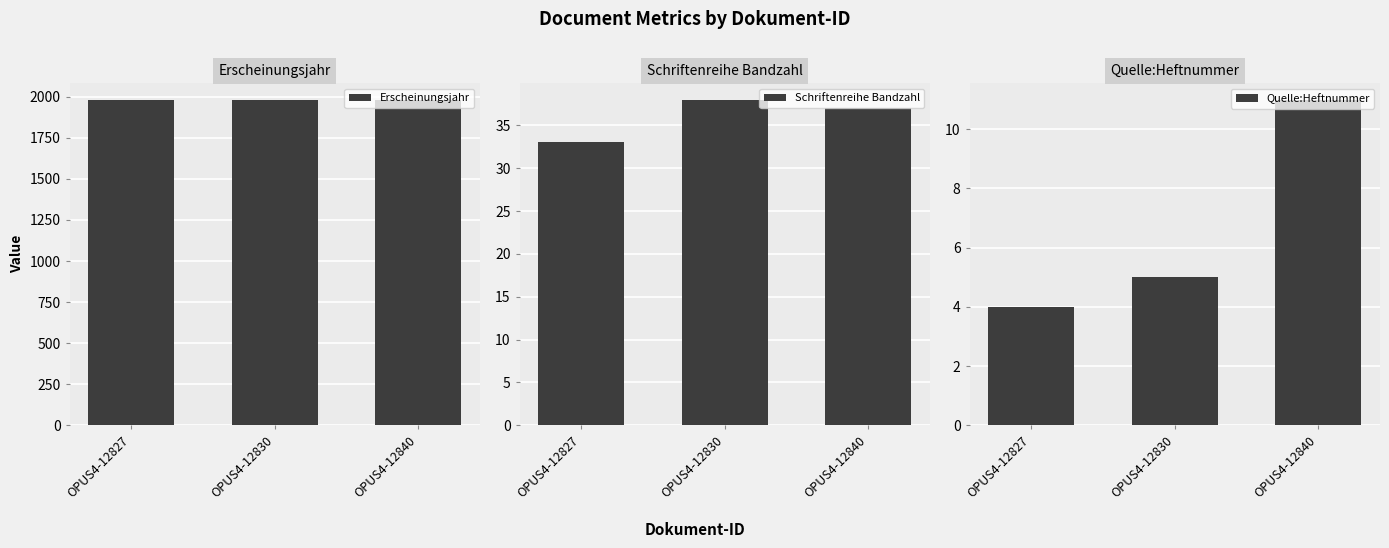

How many Quelle:Heftnummer values are between 4 and 11?

3